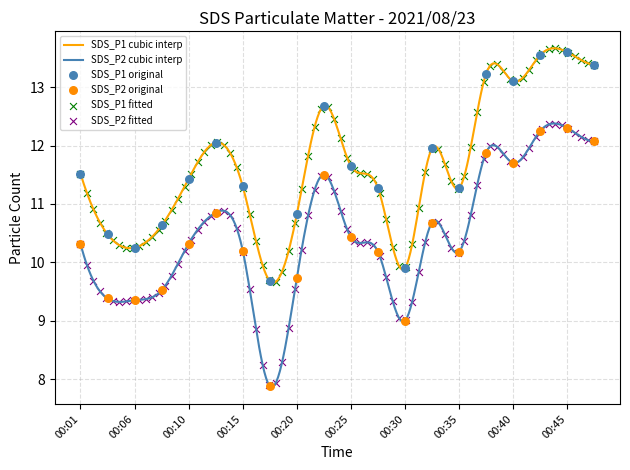

Is the value of SDS_P1 at 00:30 greater than the value of SDS_P2 at 00:47?

No